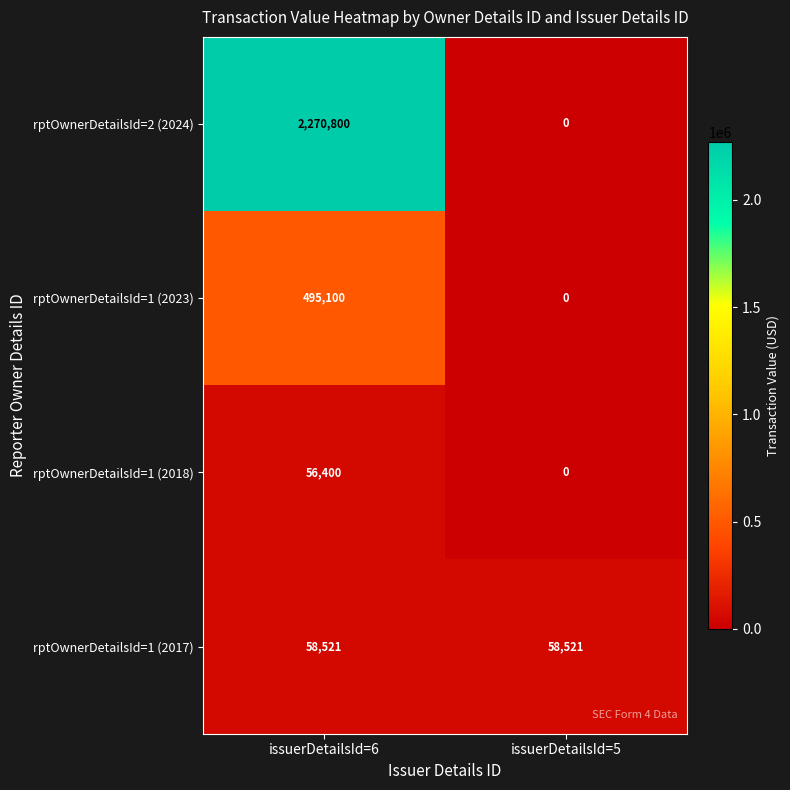

Which category has the lowest value across all series?

issuerDetailsId=5